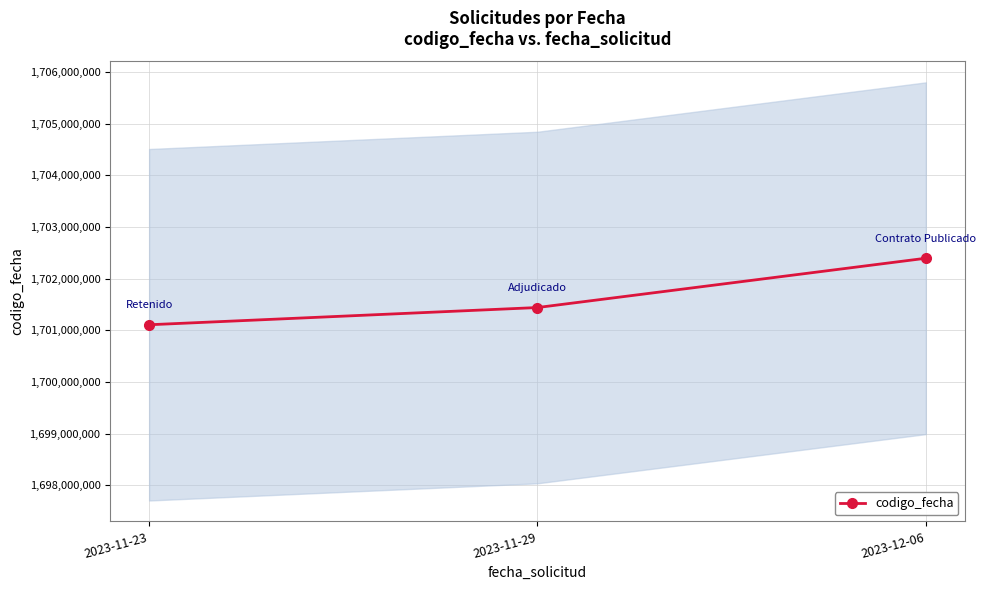

What is the label of the 1st point from the left?

2023-11-23